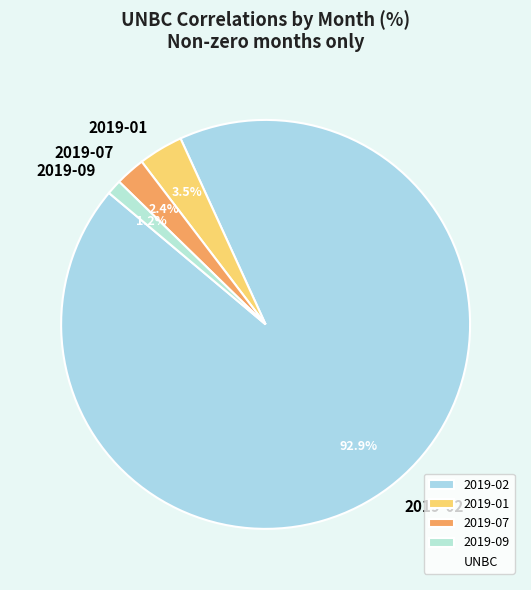

Which has a higher value, 2019-07 or 2019-09?

2019-07